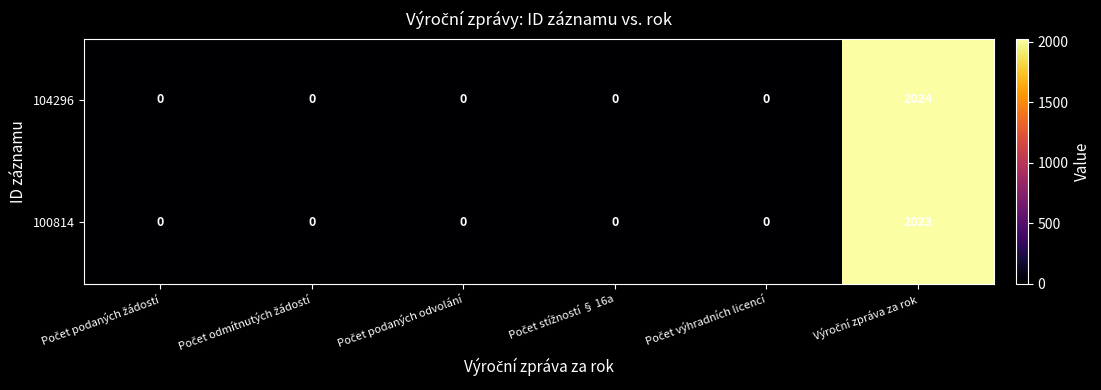

Which series has the largest range (max minus min)?

104296